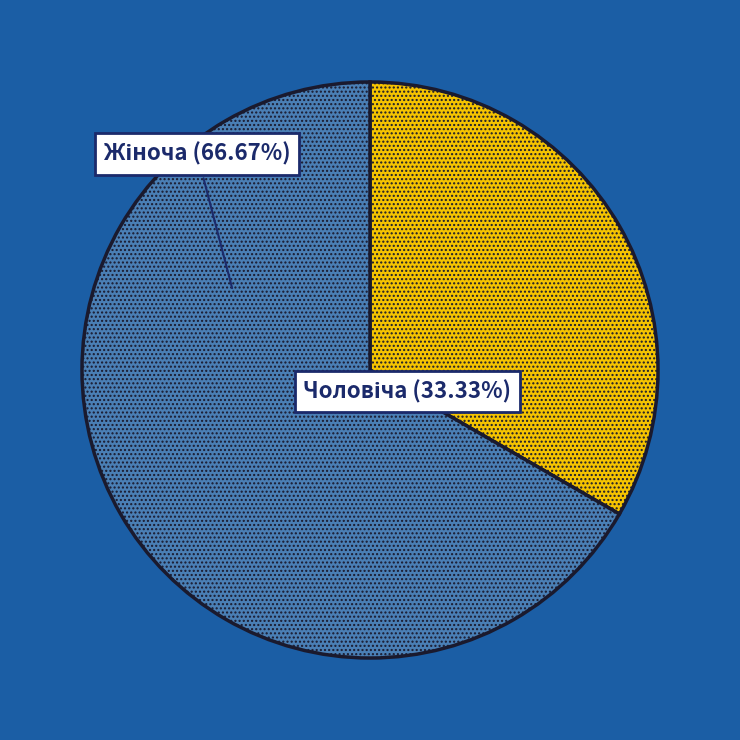

Does any single category account for the majority?

Yes